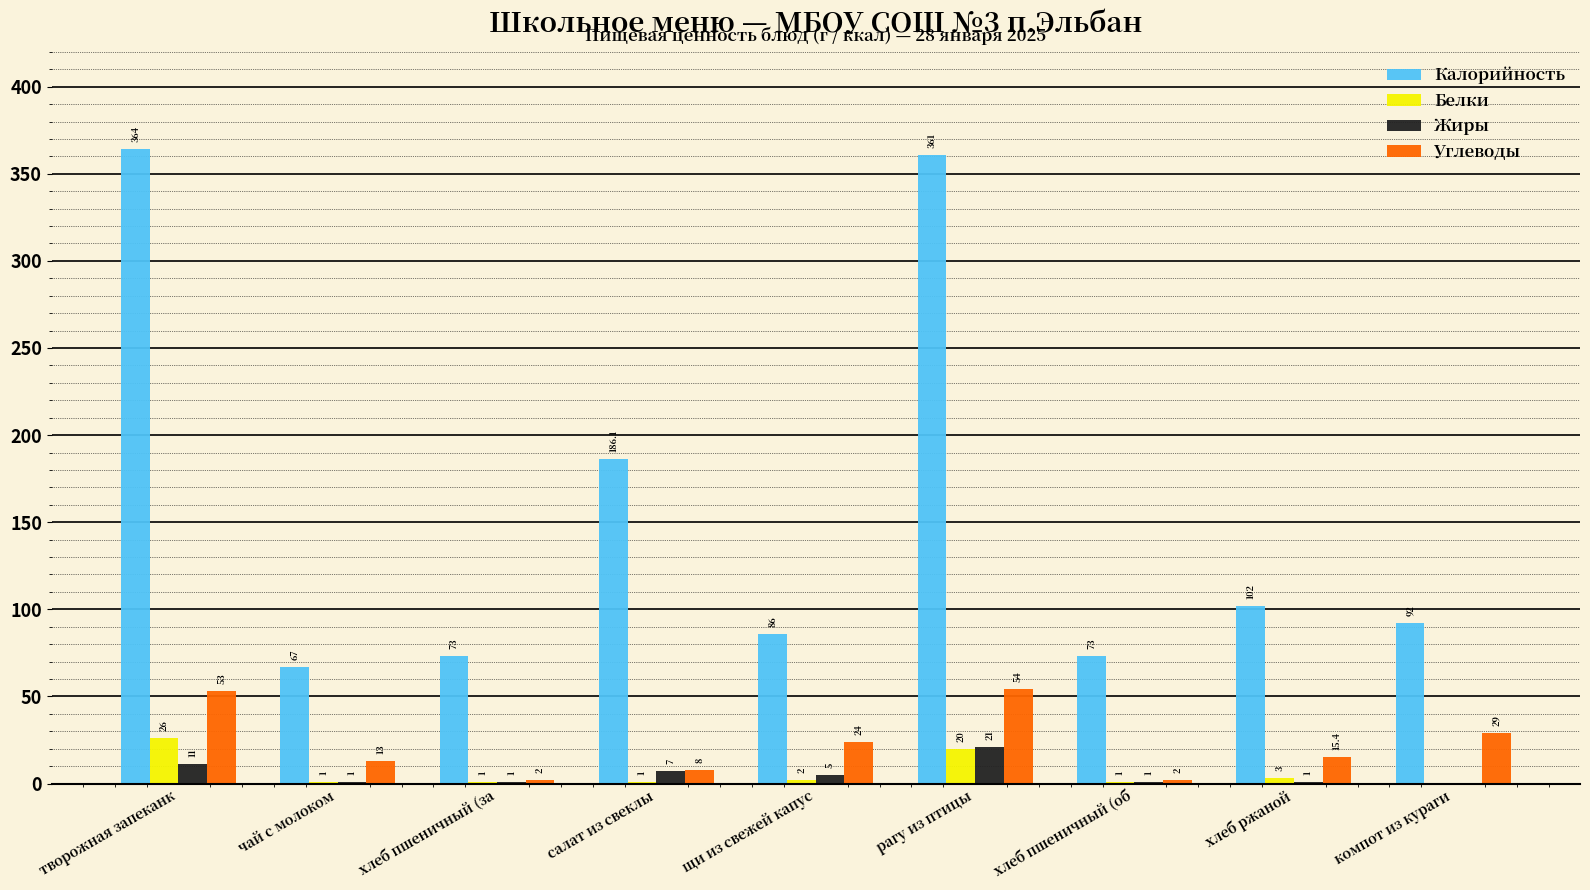

Reading right to left, transcribe all the data shown in this chart.

Калорийность: компот из кураги=92.0	хлеб ржаной=102.0	хлеб пшеничный (об=73.0	рагу из птицы=361.0	щи из свежей капус=86.0	салат из свеклы=186.1	хлеб пшеничный (за=73.0	чай с молоком=67.0	творожная запеканк=364.0
Белки: компот из кураги=0.0	хлеб ржаной=3.0	хлеб пшеничный (об=1.0	рагу из птицы=20.0	щи из свежей капус=2.0	салат из свеклы=1.0	хлеб пшеничный (за=1.0	чай с молоком=1.0	творожная запеканк=26.0
Жиры: компот из кураги=0.0	хлеб ржаной=1.0	хлеб пшеничный (об=1.0	рагу из птицы=21.0	щи из свежей капус=5.0	салат из свеклы=7.0	хлеб пшеничный (за=1.0	чай с молоком=1.0	творожная запеканк=11.0
Углеводы: компот из кураги=29.0	хлеб ржаной=15.4	хлеб пшеничный (об=2.0	рагу из птицы=54.0	щи из свежей капус=24.0	салат из свеклы=8.0	хлеб пшеничный (за=2.0	чай с молоком=13.0	творожная запеканк=53.0